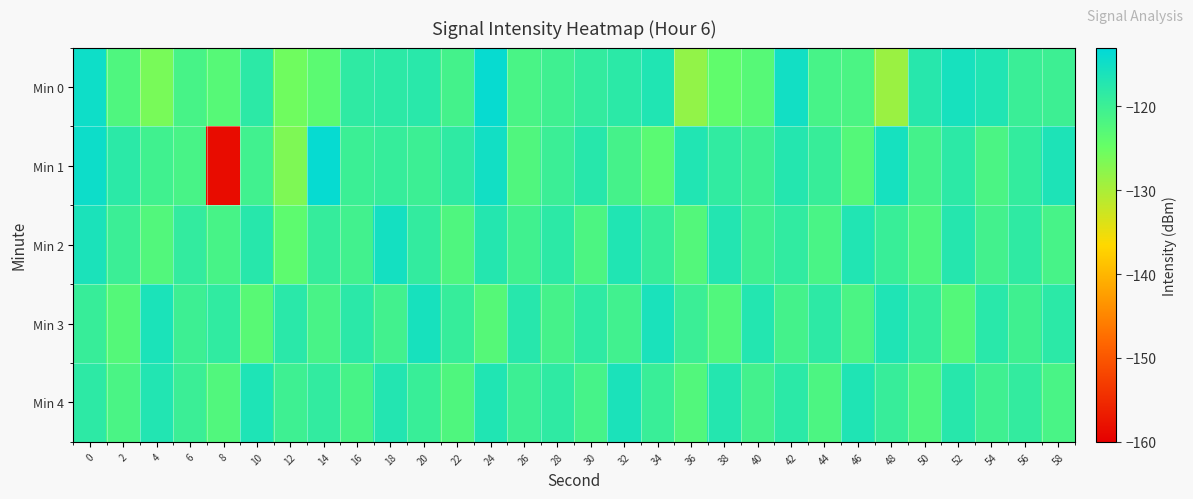

Which series has the largest total across all categories?

Min 4